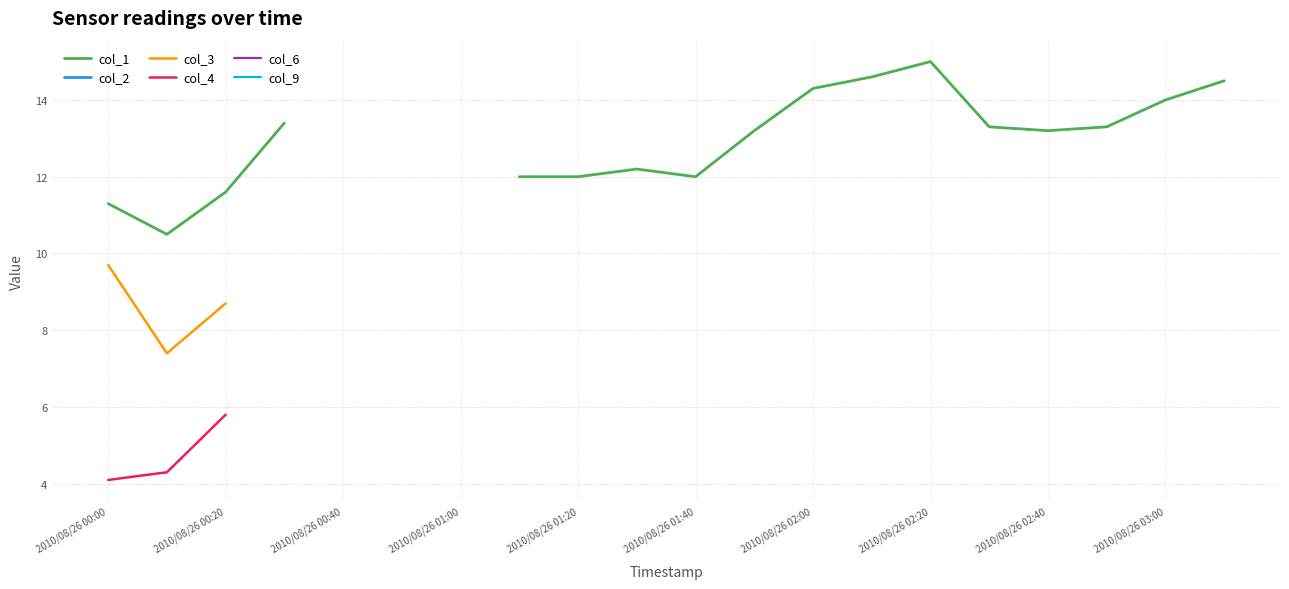

Does the chart have visible grid lines?

Yes